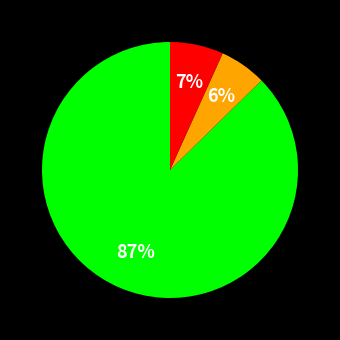

To the nearest percent, what is the average slice percentage?

33%